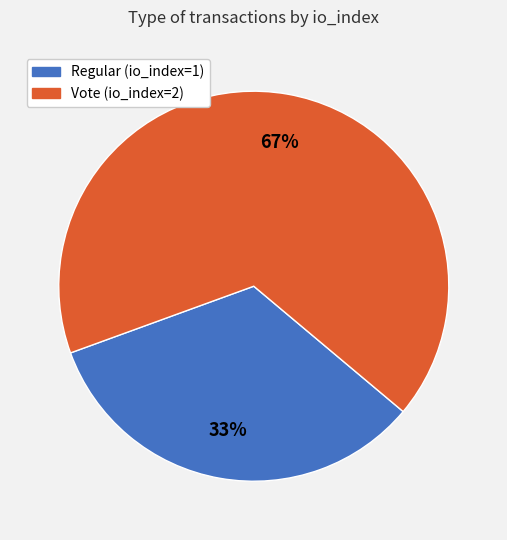

The Regular (io_index=1) slice represents 23% of the pie. True or false?

False